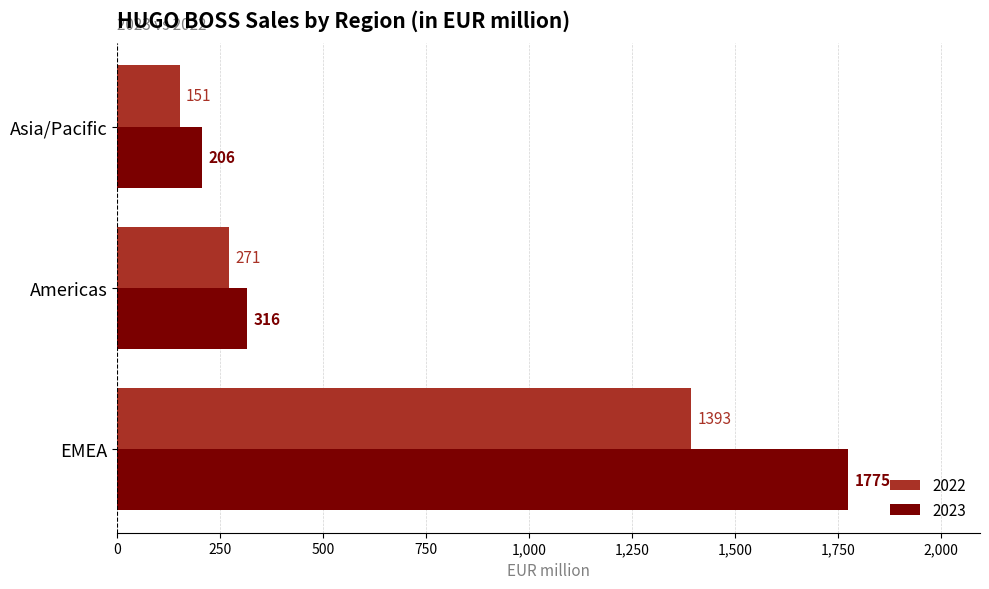

Between EMEA and Asia/Pacific, which series saw the biggest shift?

2023